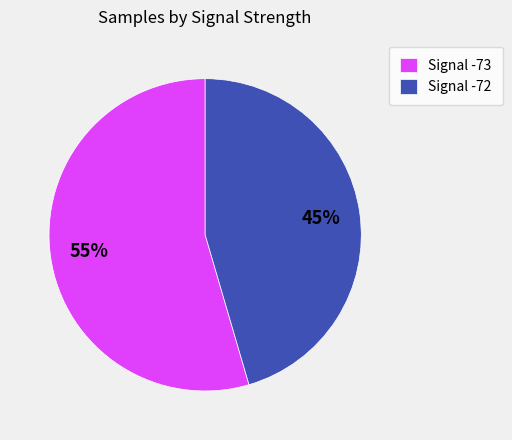

To the nearest percent, what is the average slice percentage?

50%